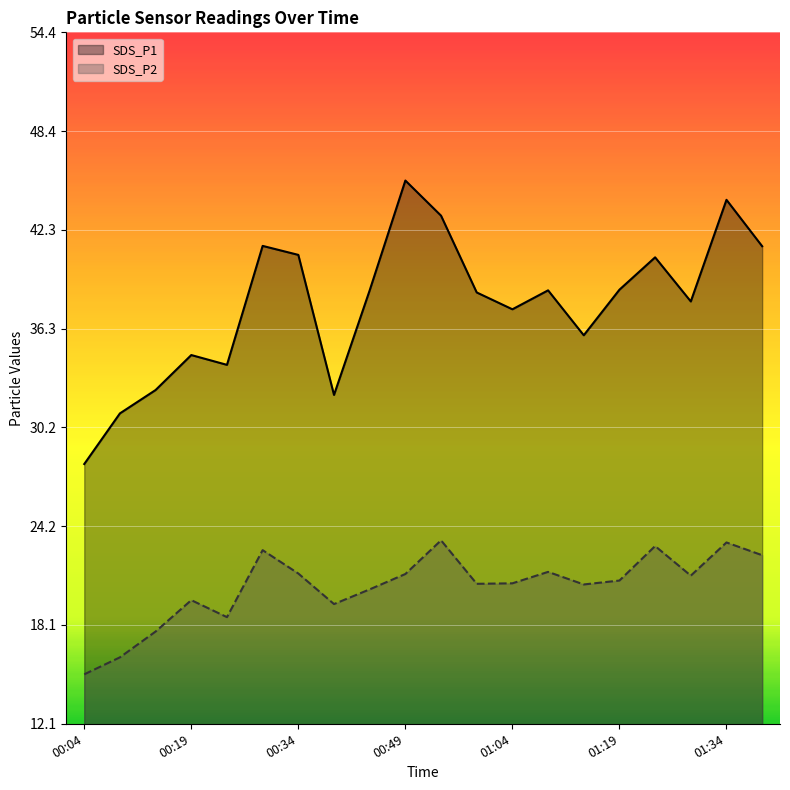

List the labels in order of SDS_P1 value, largest first.

00:49, 01:34, 00:54, 00:29, 01:39, 00:34, 01:24, 01:19, 00:44, 01:09, 00:59, 01:29, 01:04, 01:14, 00:19, 00:24, 00:14, 00:39, 00:09, 00:04